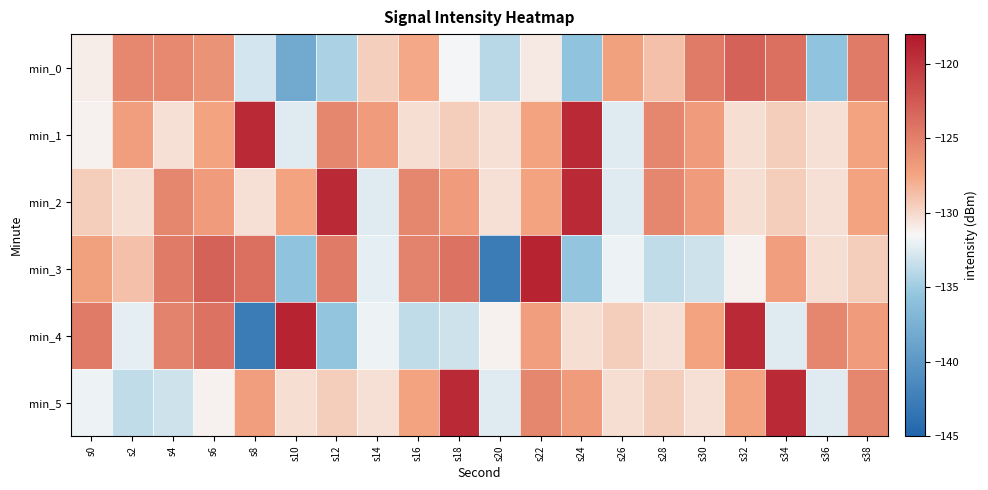

Reading left to right, what are all the values shown in this chart?

min_0: s0=-131.0	s2=-125.5	s4=-125.7	s6=-126.3	s8=-132.9	s10=-138.2	s12=-134.5	s14=-129.6	s16=-127.7	s18=-131.6	s20=-134.0	s22=-130.8	s24=-135.6	s26=-127.2	s28=-128.8	s30=-124.7	s32=-123.0	s34=-123.9	s36=-135.7	s38=-124.7
min_1: s0=-131.3	s2=-127.0	s4=-130.4	s6=-127.3	s8=-119.4	s10=-132.4	s12=-125.4	s14=-126.9	s16=-130.3	s18=-129.5	s20=-130.4	s22=-127.3	s24=-119.4	s26=-132.4	s28=-125.4	s30=-126.9	s32=-130.3	s34=-129.5	s36=-130.4	s38=-127.3
min_2: s0=-129.5	s2=-130.3	s4=-125.4	s6=-126.9	s8=-130.4	s10=-127.3	s12=-119.4	s14=-132.4	s16=-125.4	s18=-126.9	s20=-130.4	s22=-127.3	s24=-119.4	s26=-132.4	s28=-125.4	s30=-126.9	s32=-130.3	s34=-129.5	s36=-130.4	s38=-127.3
min_3: s0=-127.2	s2=-128.8	s4=-124.7	s6=-123.0	s8=-123.9	s10=-135.7	s12=-124.7	s14=-132.1	s16=-125.2	s18=-124.1	s20=-142.7	s22=-118.8	s24=-135.4	s26=-131.9	s28=-133.6	s30=-133.1	s32=-131.3	s34=-127.0	s36=-130.3	s38=-129.5
min_4: s0=-124.7	s2=-132.1	s4=-125.2	s6=-124.1	s8=-142.7	s10=-118.8	s12=-135.4	s14=-131.9	s16=-133.6	s18=-133.1	s20=-131.3	s22=-127.0	s24=-130.3	s26=-129.5	s28=-130.4	s30=-127.3	s32=-119.4	s34=-132.4	s36=-125.4	s38=-126.9
min_5: s0=-131.9	s2=-133.6	s4=-133.1	s6=-131.3	s8=-127.0	s10=-130.3	s12=-129.5	s14=-130.4	s16=-127.3	s18=-119.4	s20=-132.4	s22=-125.4	s24=-126.9	s26=-130.3	s28=-129.5	s30=-130.4	s32=-127.3	s34=-119.4	s36=-132.4	s38=-125.4